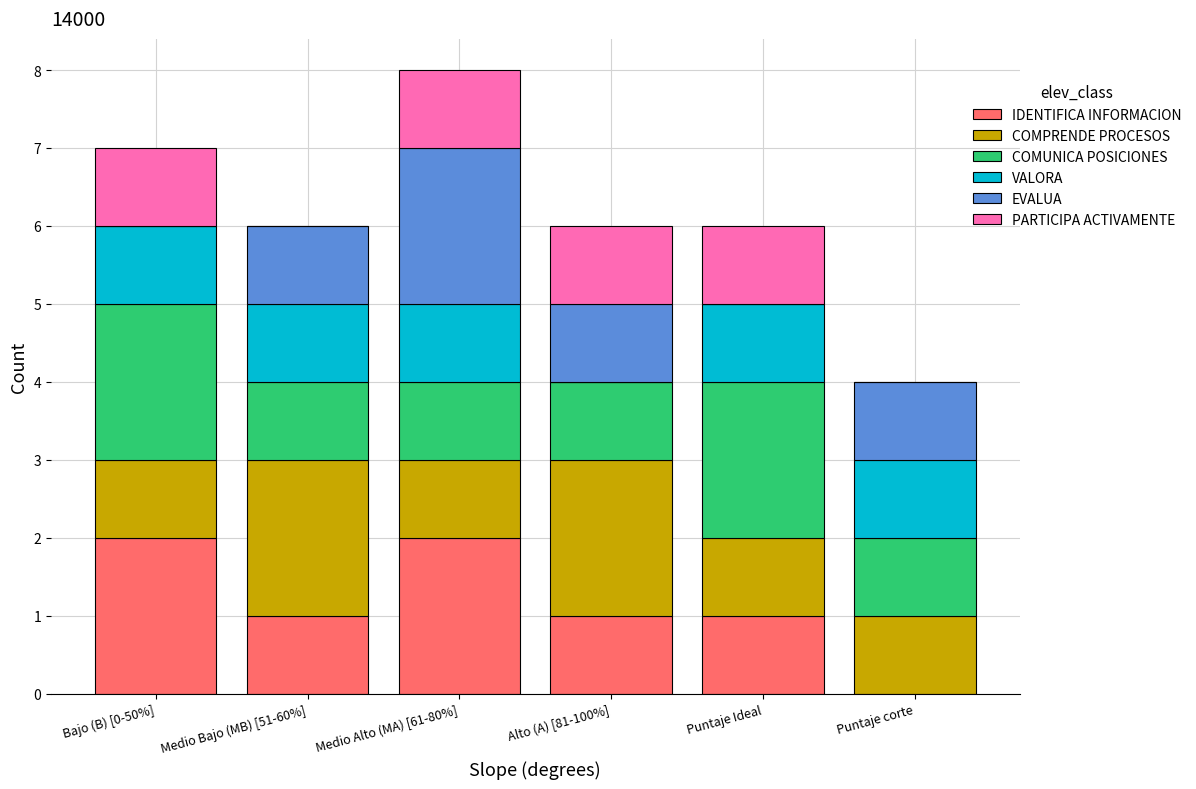

The value of IDENTIFICA INFORMACION at Puntaje Ideal is 2. True or false?

False